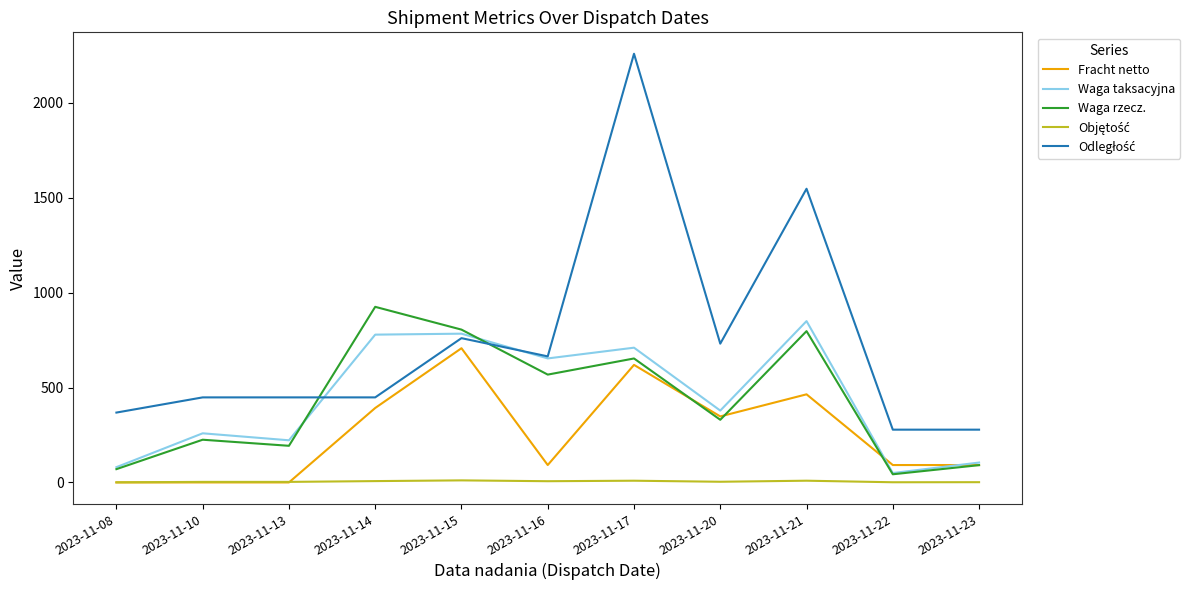

What is the difference between the maximum and minimum values in the Waga taksacyjna series?

800.3